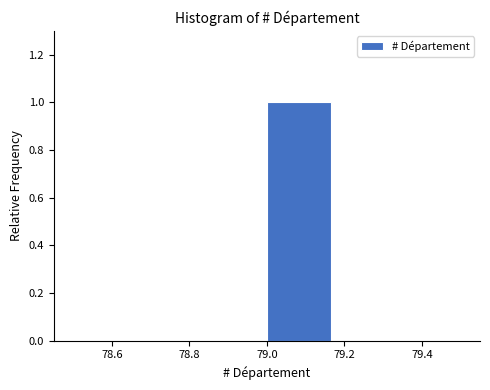

Over which range of the x-axis is the bar tallest?

79.00 to 79.16